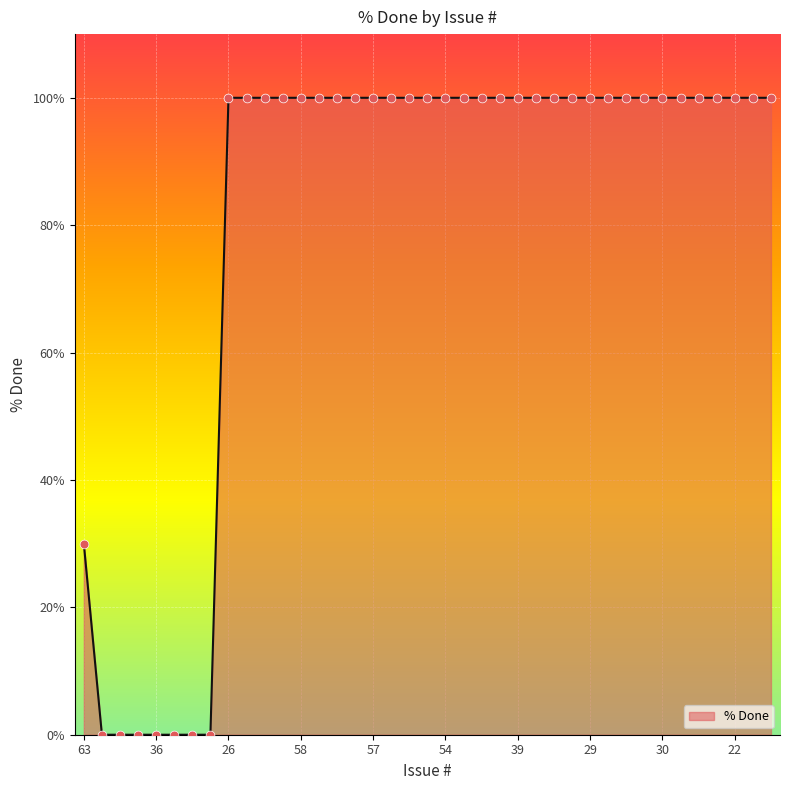

What is the maximum value shown in the chart?

100